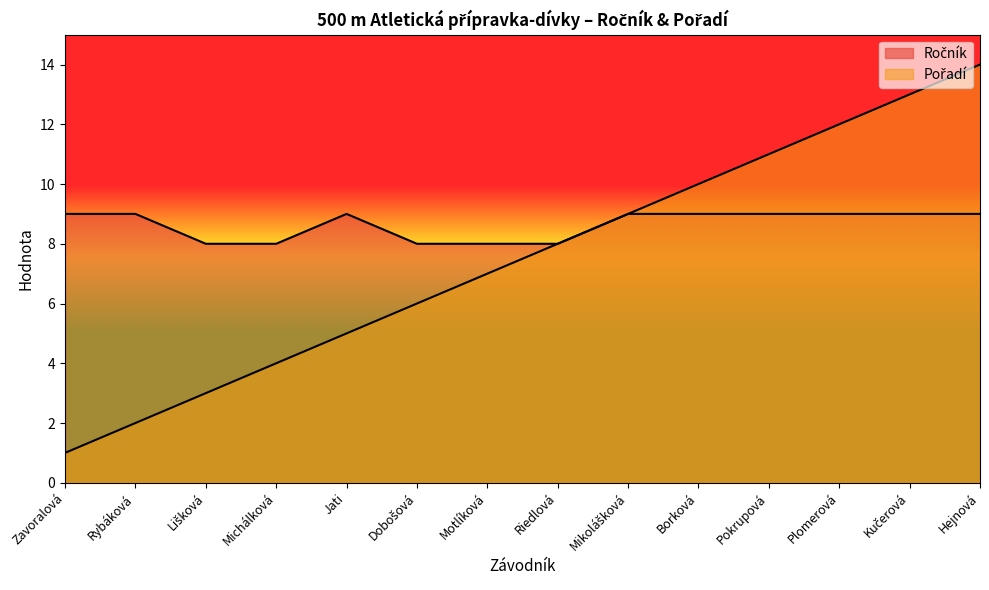

How many lines are shown in the chart?

2